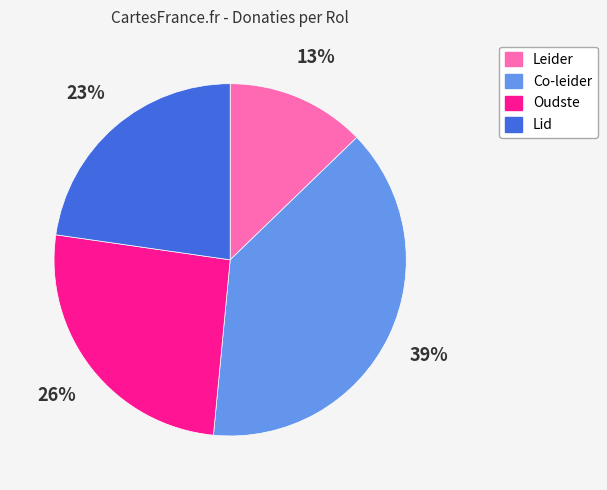

Is Oudste the majority of the pie?

No